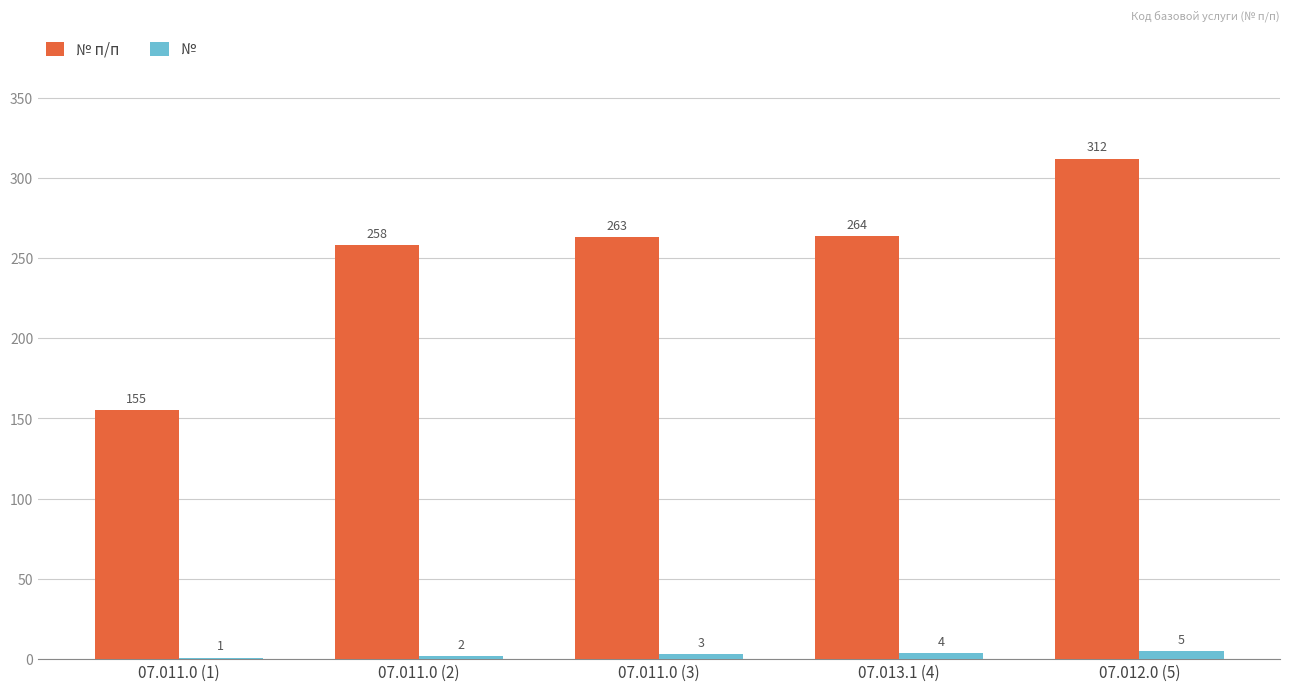

What is the highest value of the № series?

5